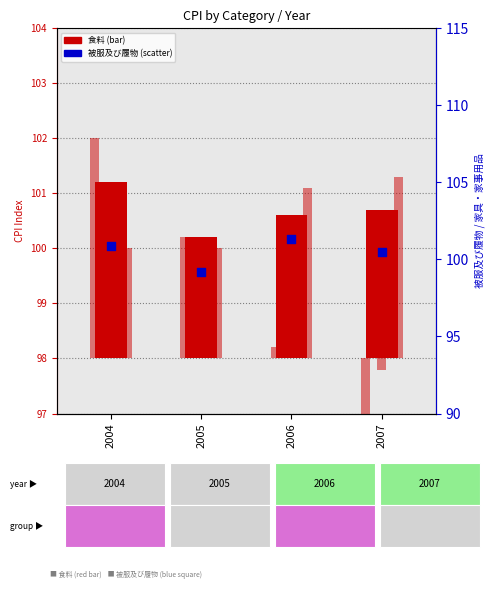

At which category is the sum across all series the highest?

2004